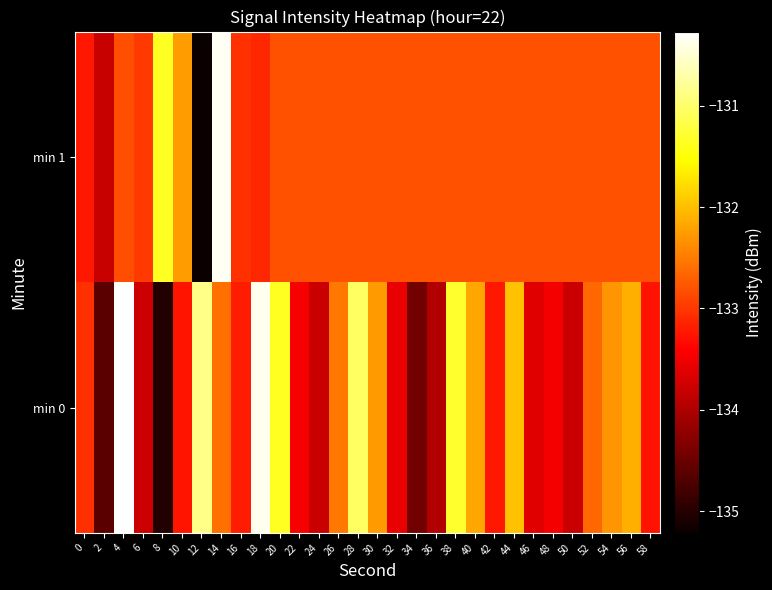

Which series has the largest range (max minus min)?

min 1